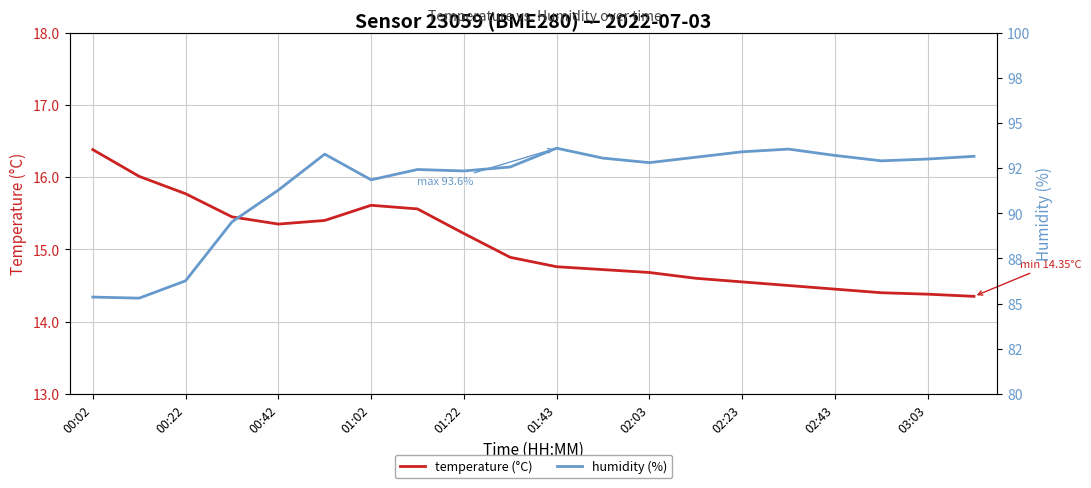

How many interior local peaks does the humidity (%) series have?

4